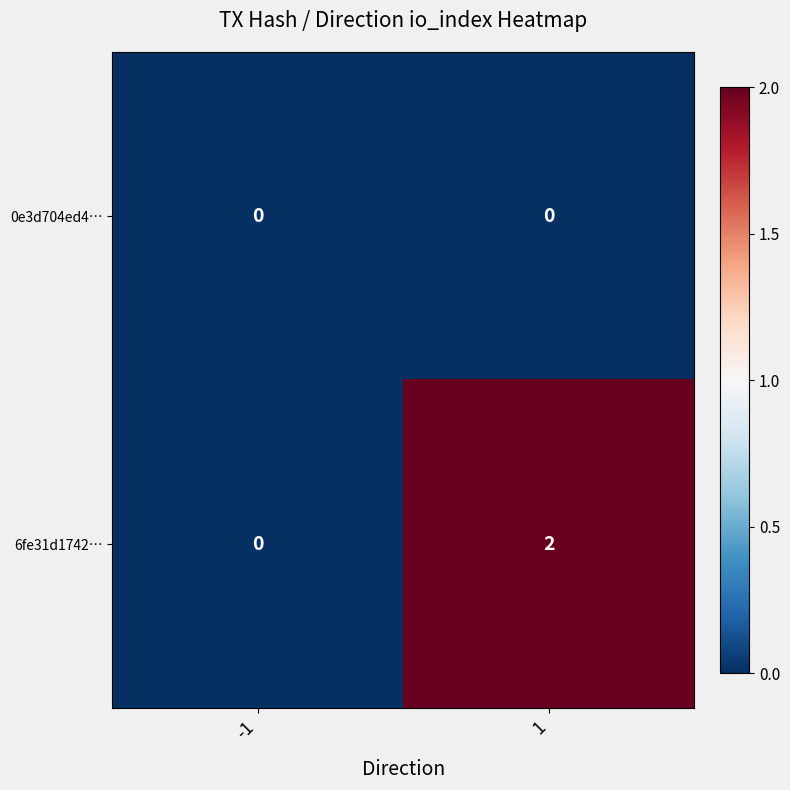

Rank the categories by 6fe31d1742… value from lowest to highest.

-1, 1